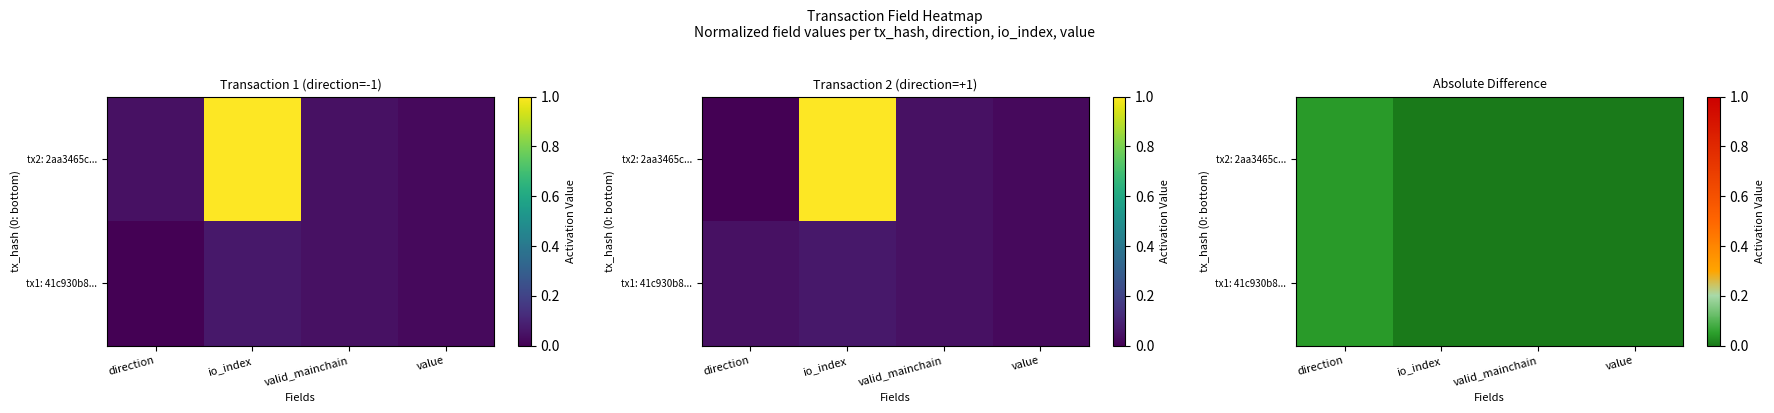

The tx2: 2aa3465c... series shows 0.0 at valid_mainchain. True or false?

True